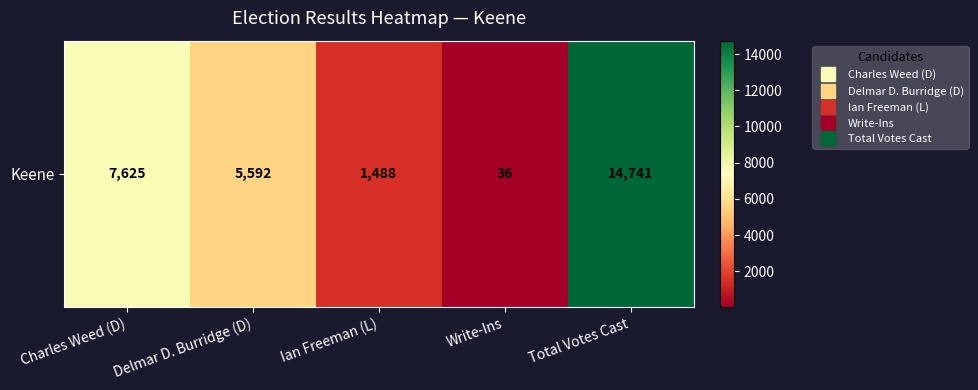

Reading left to right, transcribe all the data shown in this chart.

7625	5592	1488	36	14741